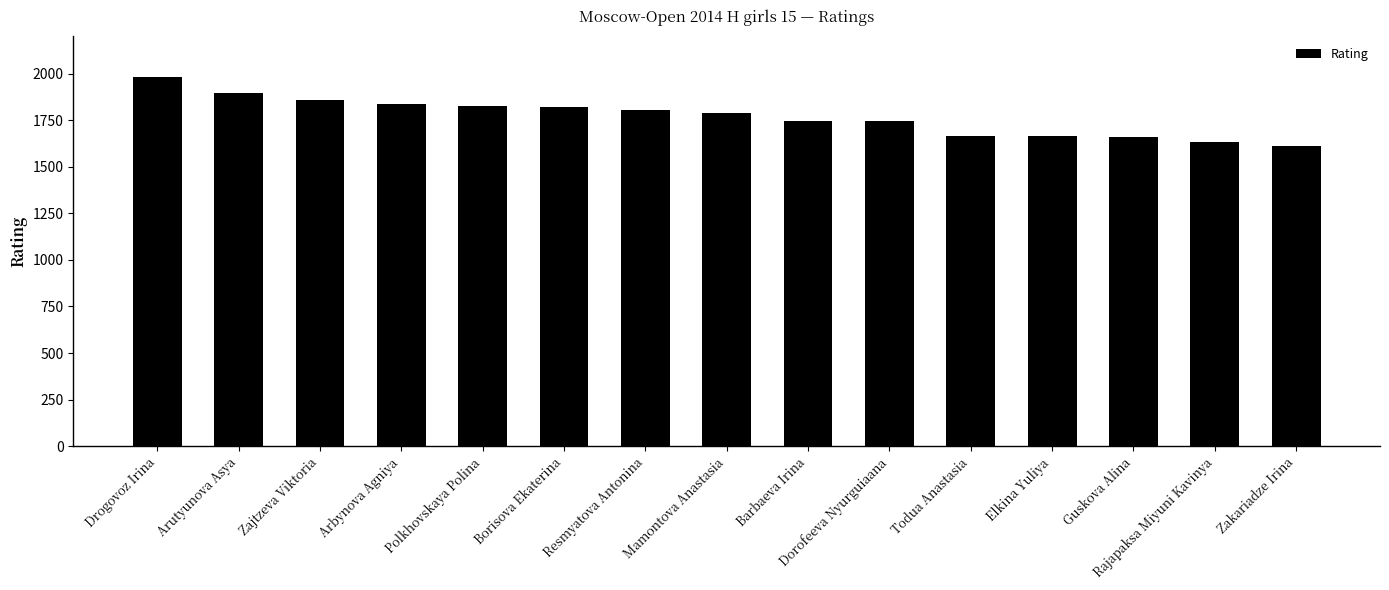

What is the label of the 6th bar from the right?

Dorofeeva Nyurguiaana